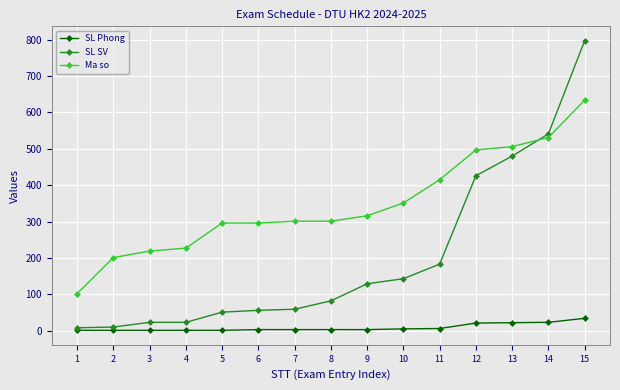

What is the total value across all series at 11?

604